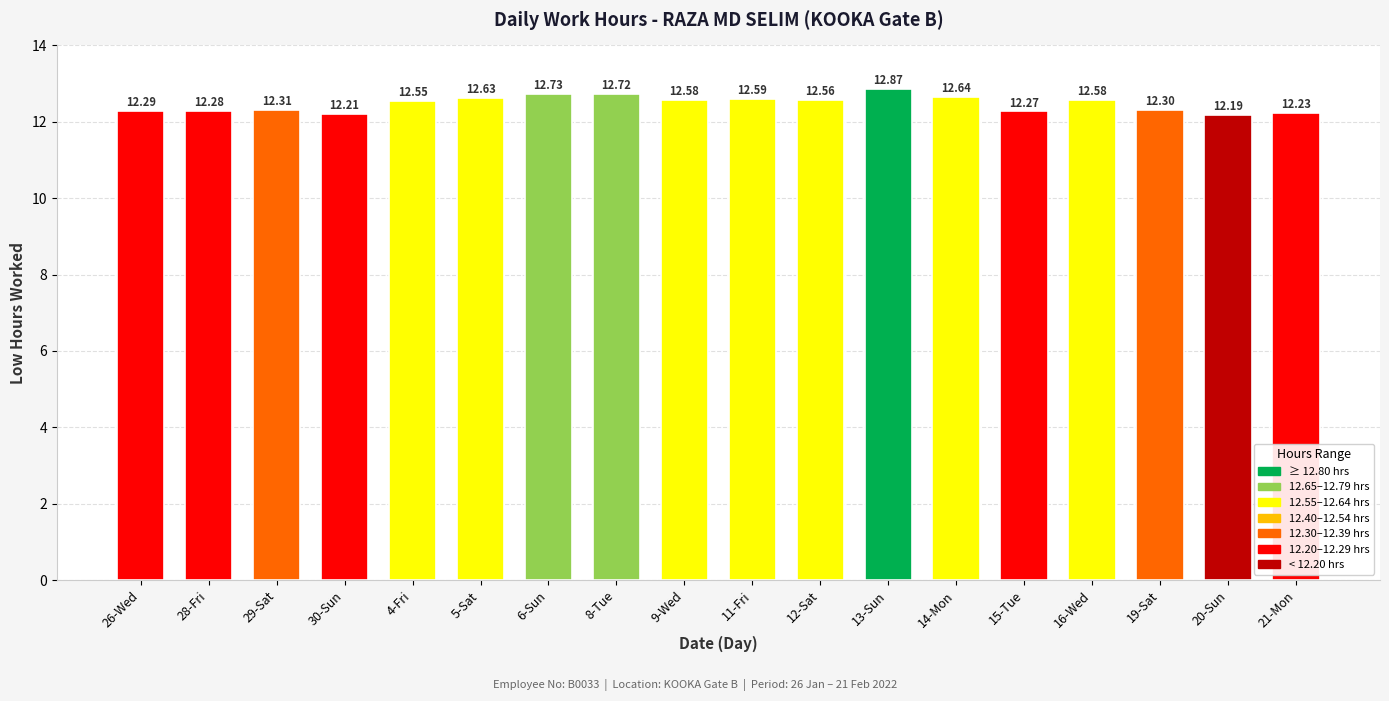

What is the difference between the maximum and minimum values?

0.7